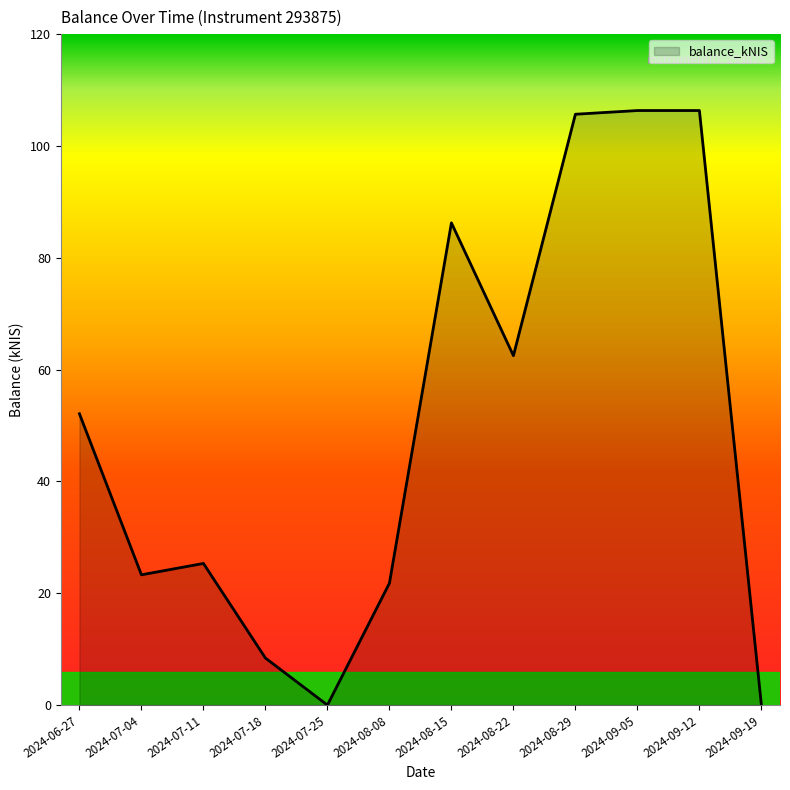

Between 2024-07-11 and 2024-09-12, which is larger?

2024-09-12